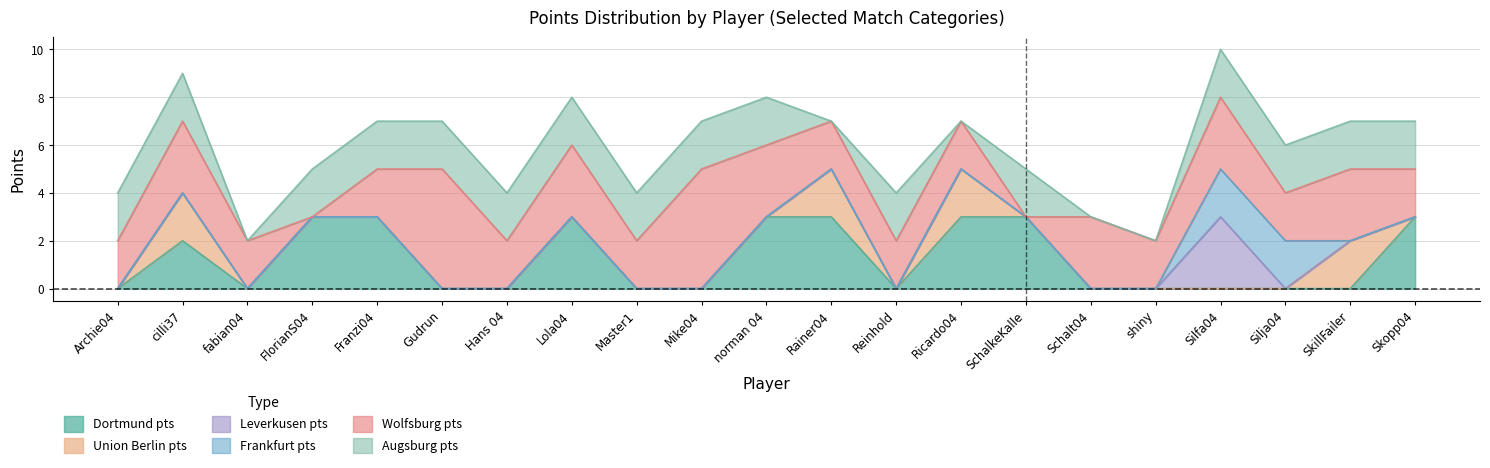

Rank the series at Archie04 from highest to lowest value.

Wolfsburg pts, Augsburg pts, Dortmund pts, Union Berlin pts, Leverkusen pts, Frankfurt pts